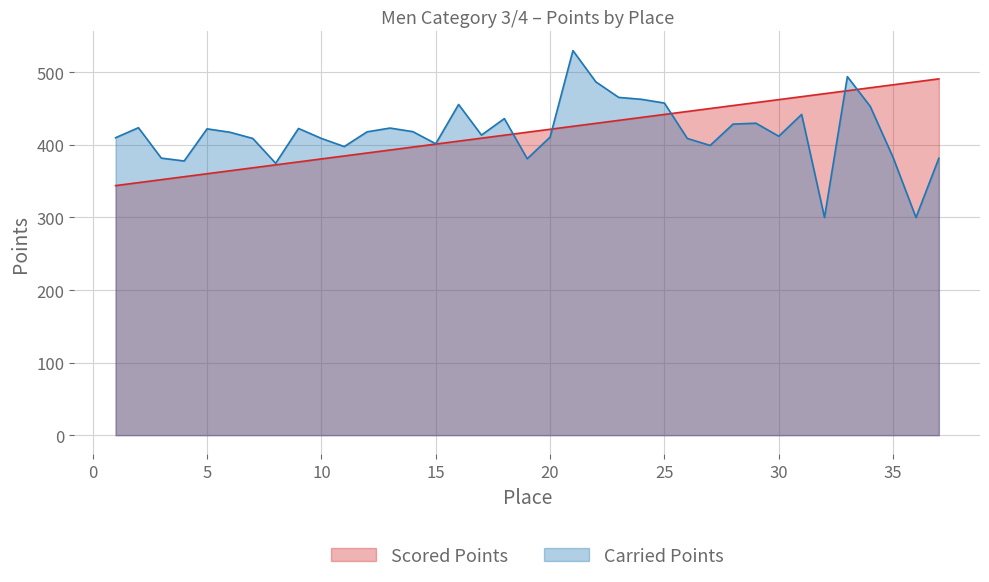

Reading left to right, what are all the values shown in this chart?

Scored Points: 343.9	348.0	352.1	356.2	360.3	364.4	368.4	372.5	376.6	380.7	384.8	388.9	393.0	397.0	401.1	405.2	409.3	413.4	417.5	421.6	425.7	429.7	433.8	437.9	442.0	446.1	450.2	454.3	458.3	462.4	466.5	470.6	474.7	478.8	482.9	486.9	491.0
Carried Points: 409.9	423.7	381.8	377.9	422.1	417.5	408.9	374.7	422.7	409.0	397.7	418.1	423.2	418.3	401.6	455.7	413.6	436.3	381.0	410.7	530.0	486.9	465.5	462.9	457.7	408.9	399.3	428.7	429.9	412.0	442.0	300.0	494.1	453.1	382.7	300.0	381.6